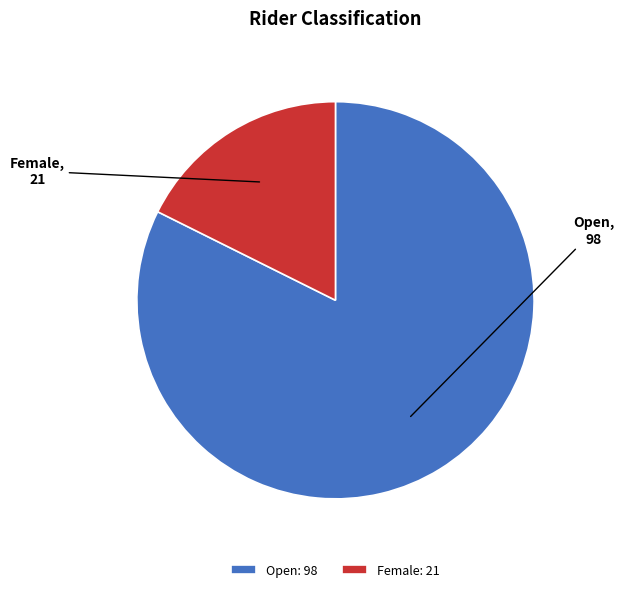

What is the ratio of the value at Open: 98 to the value at Female: 21?

4.7